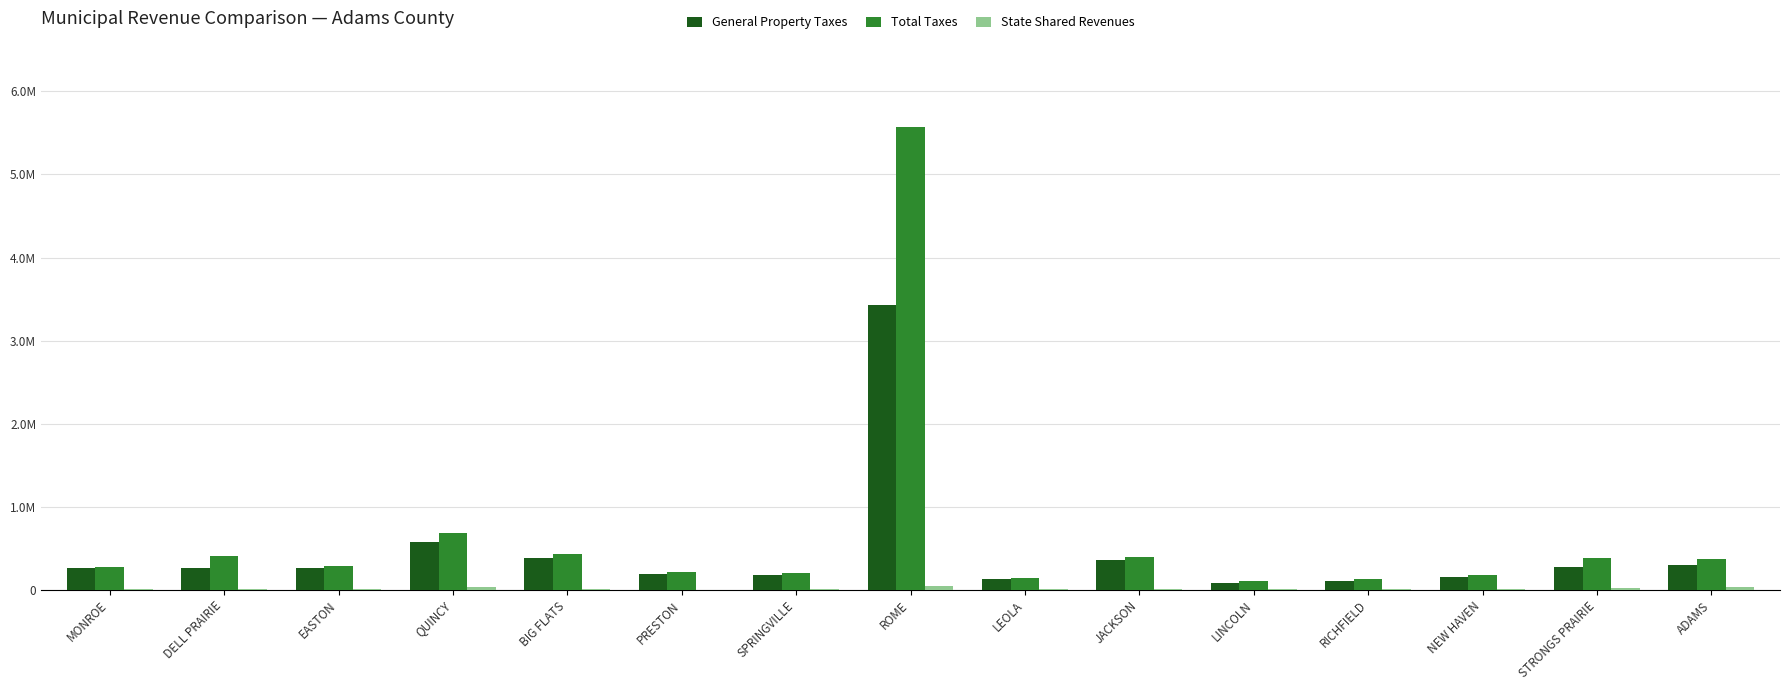

Reading left to right, what are all the values shown in this chart?

General Property Taxes: MONROE=261998	DELL PRAIRIE=270569	EASTON=259998	QUINCY=581155	BIG FLATS=387573	PRESTON=191161	SPRINGVILLE=179464	ROME=3432720	LEOLA=128733	JACKSON=364608	LINCOLN=83396	RICHFIELD=103233	NEW HAVEN=154306	STRONGS PRAIRIE=280133	ADAMS=305284
Total Taxes: MONROE=280251	DELL PRAIRIE=404848	EASTON=288158	QUINCY=691084	BIG FLATS=434796	PRESTON=220114	SPRINGVILLE=205748	ROME=5572207	LEOLA=141224	JACKSON=392793	LINCOLN=106015	RICHFIELD=128883	NEW HAVEN=178492	STRONGS PRAIRIE=388137	ADAMS=374655
State Shared Revenues: MONROE=7688	DELL PRAIRIE=16951	EASTON=15987	QUINCY=40287	BIG FLATS=12399	PRESTON=134	SPRINGVILLE=13246	ROME=46213	LEOLA=9212	JACKSON=10831	LINCOLN=13430	RICHFIELD=8367	NEW HAVEN=14597	STRONGS PRAIRIE=24077	ADAMS=33425